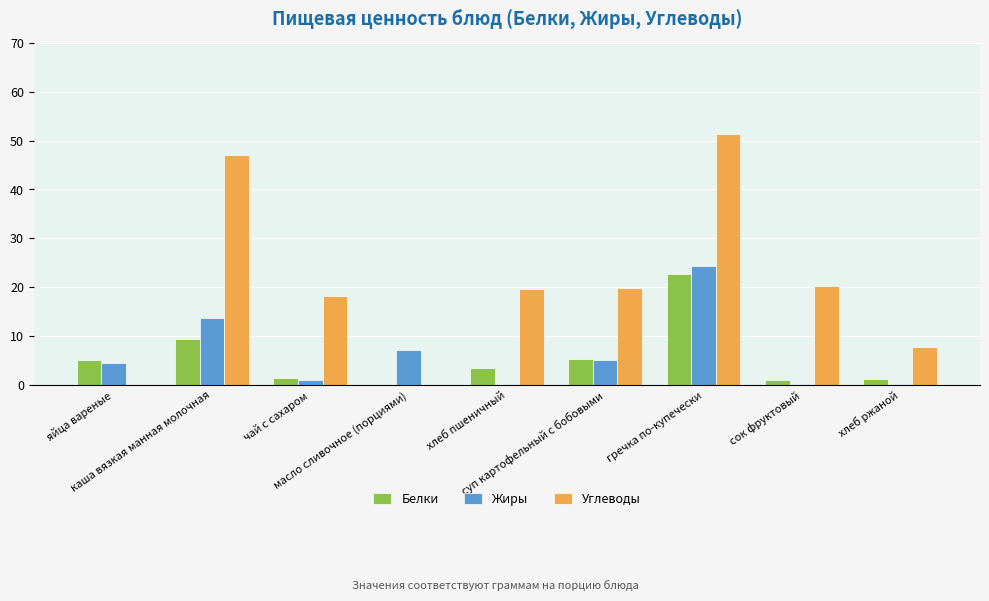

What is the sum of all Белки values?

49.9